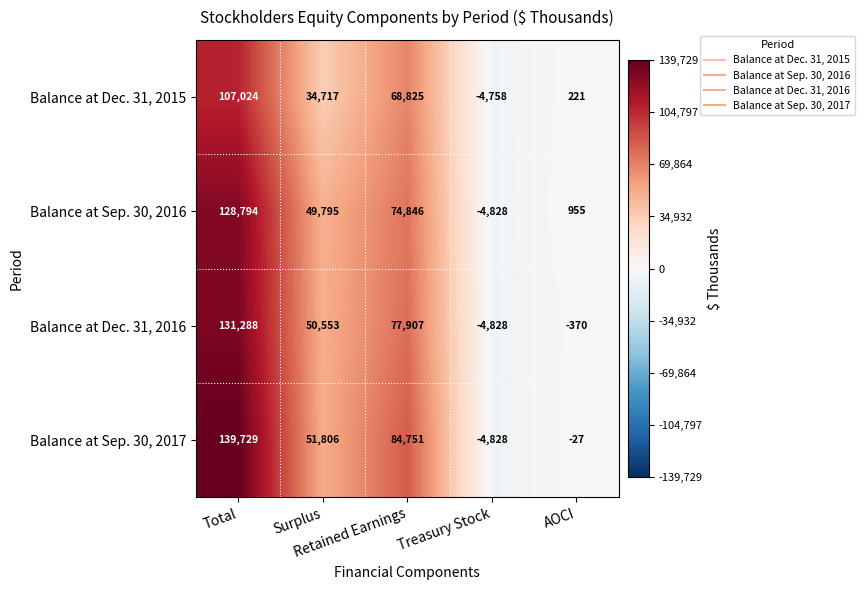

Rank the series by their maximum value, from highest to lowest.

Balance at Sep. 30, 2017, Balance at Dec. 31, 2016, Balance at Sep. 30, 2016, Balance at Dec. 31, 2015